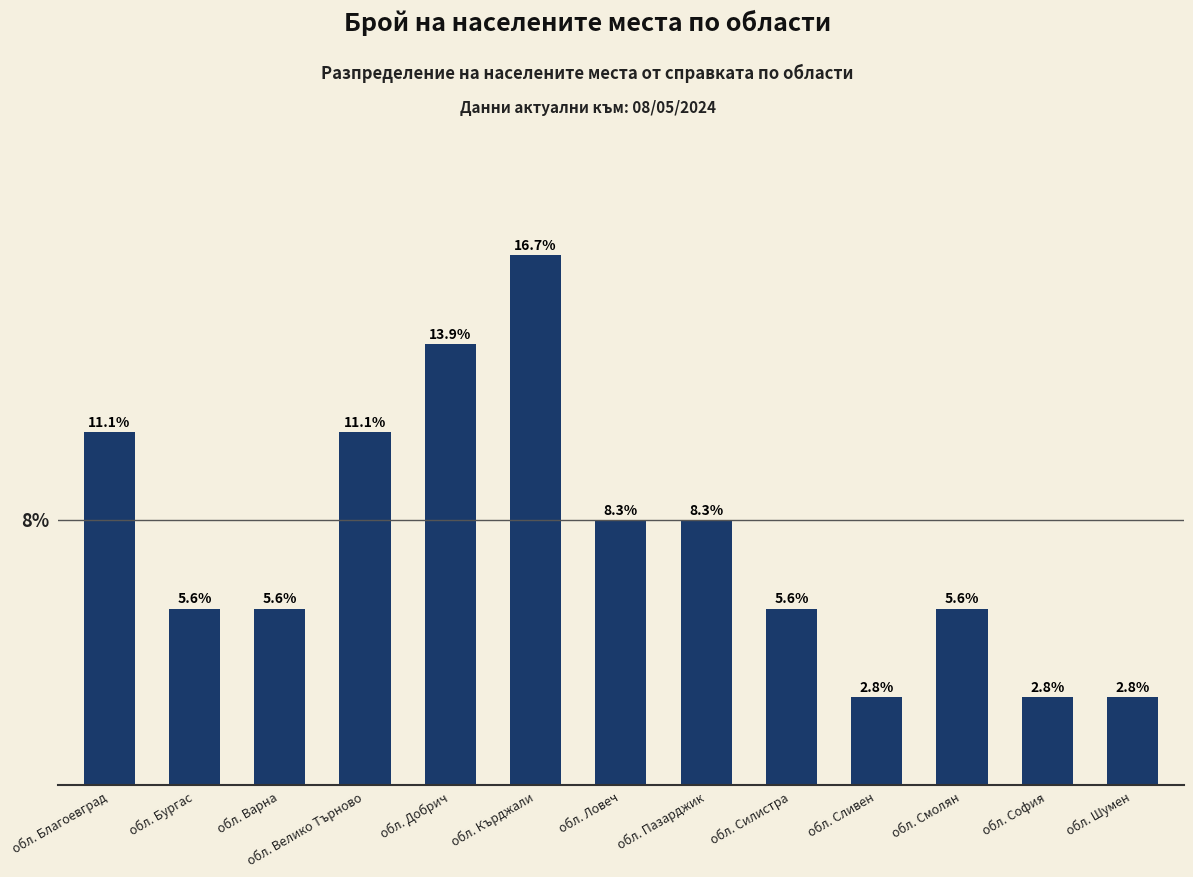

What position from the left is обл. Шумен?

13